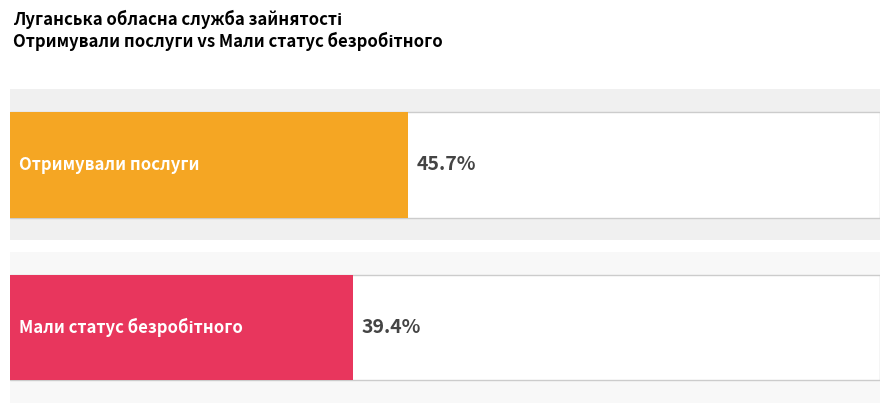

Which series has the largest total across all categories?

Отримували послуги